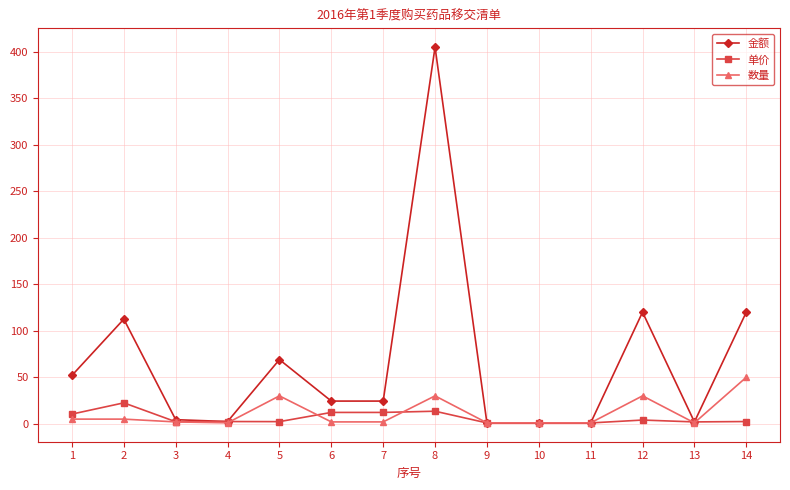

At how many categories does at least one series exceed 326?

1